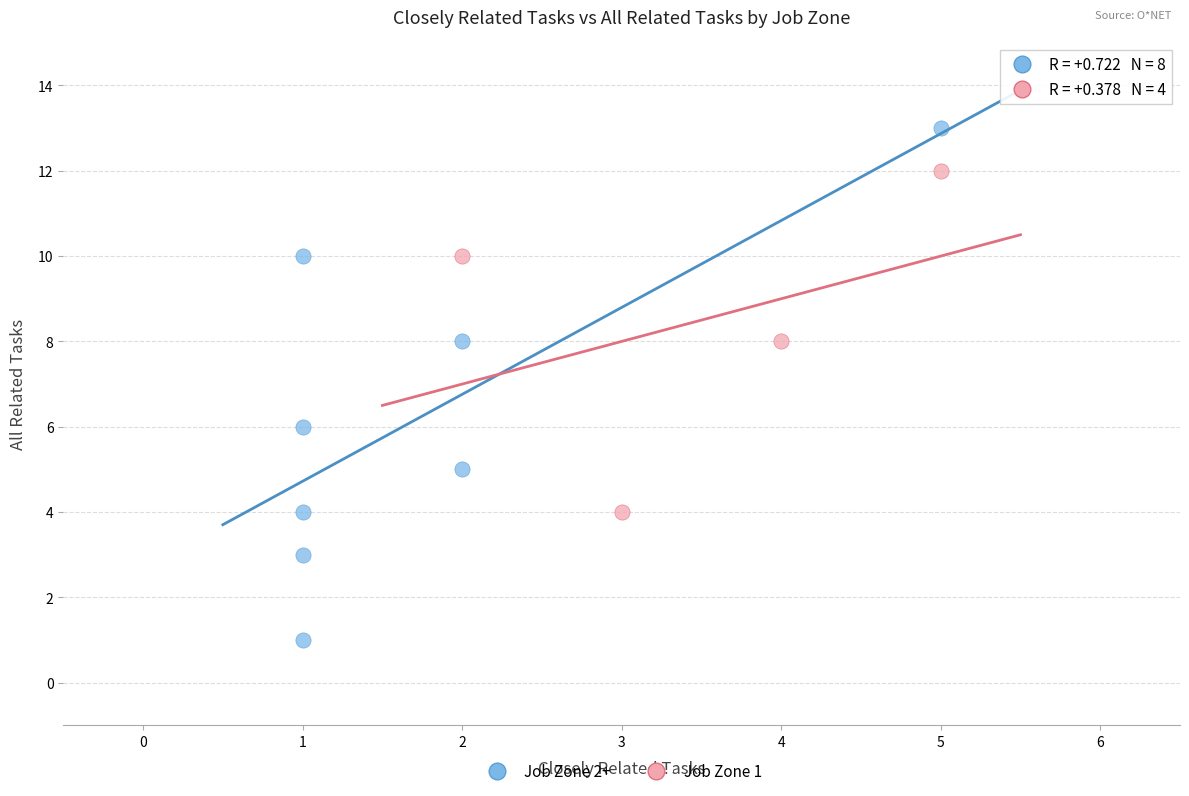

Which series contains the highest Y value?

Job Zone 2+